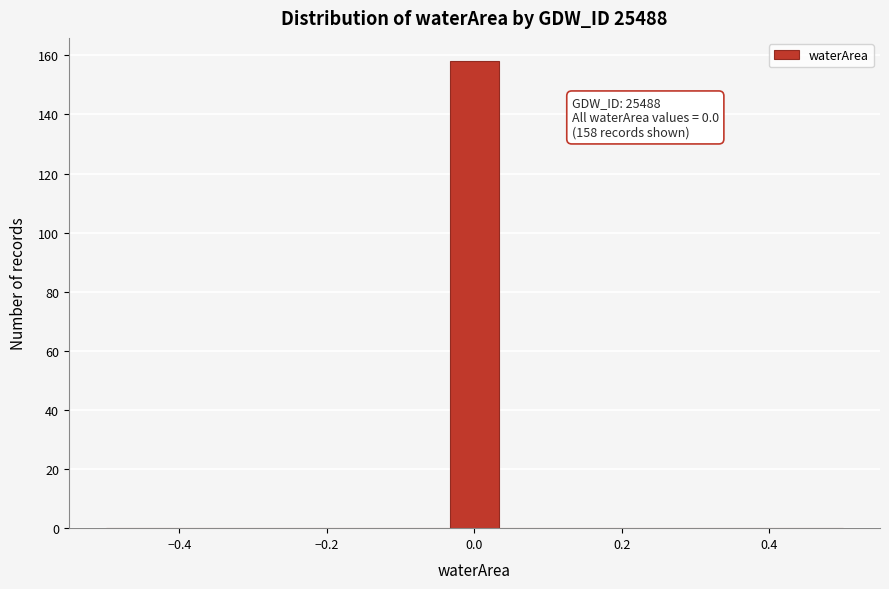

Around what value on the x-axis is the tallest bar? Give the approximate position of its centre, as read against the axis.

0.00